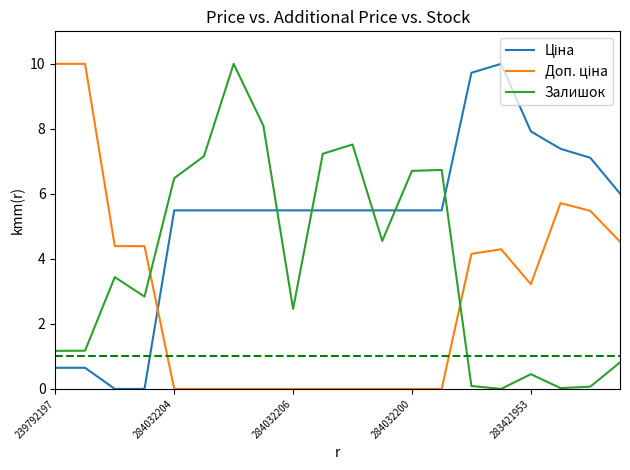

What is the greatest value displayed?

10.0